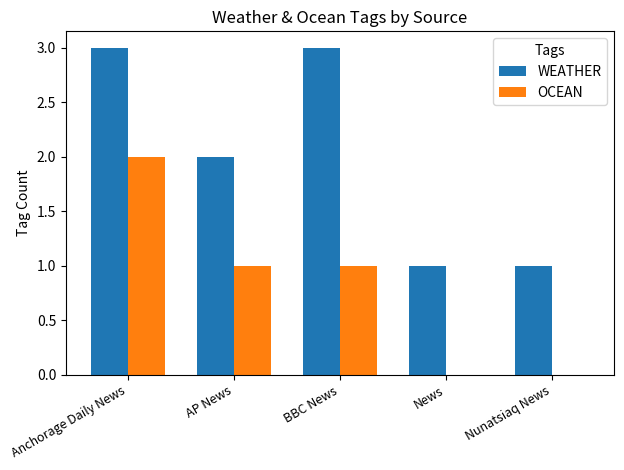

Reading left to right, extract all data points from this chart.

WEATHER: Anchorage Daily News=3	AP News=2	BBC News=3	News=1	Nunatsiaq News=1
OCEAN: Anchorage Daily News=2	AP News=1	BBC News=1	News=0	Nunatsiaq News=0